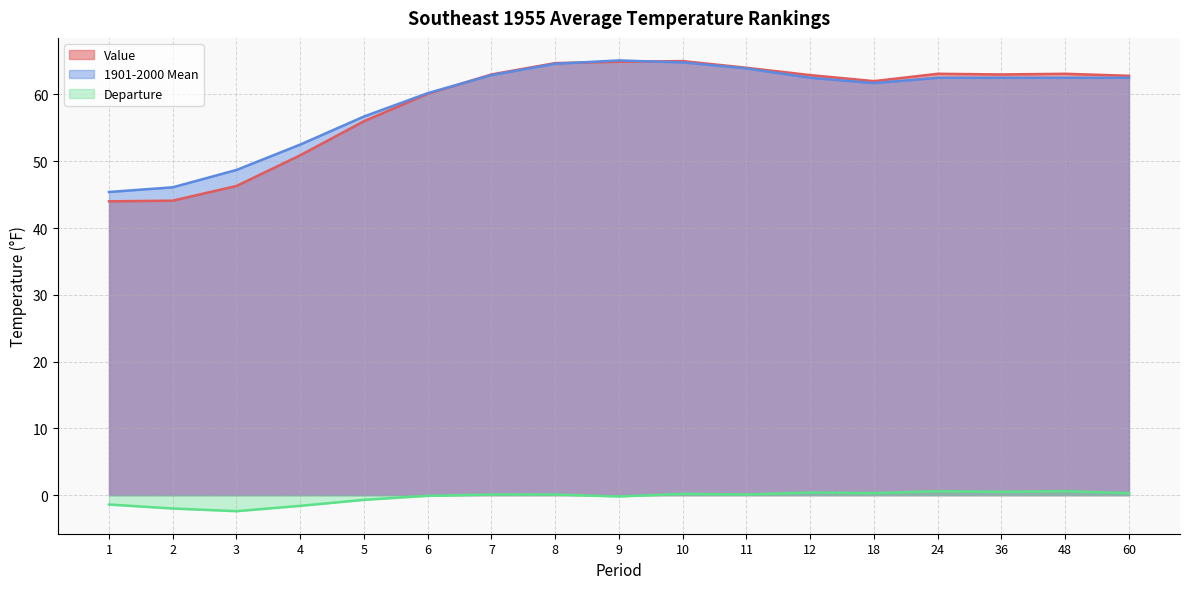

Does the chart have visible grid lines?

Yes